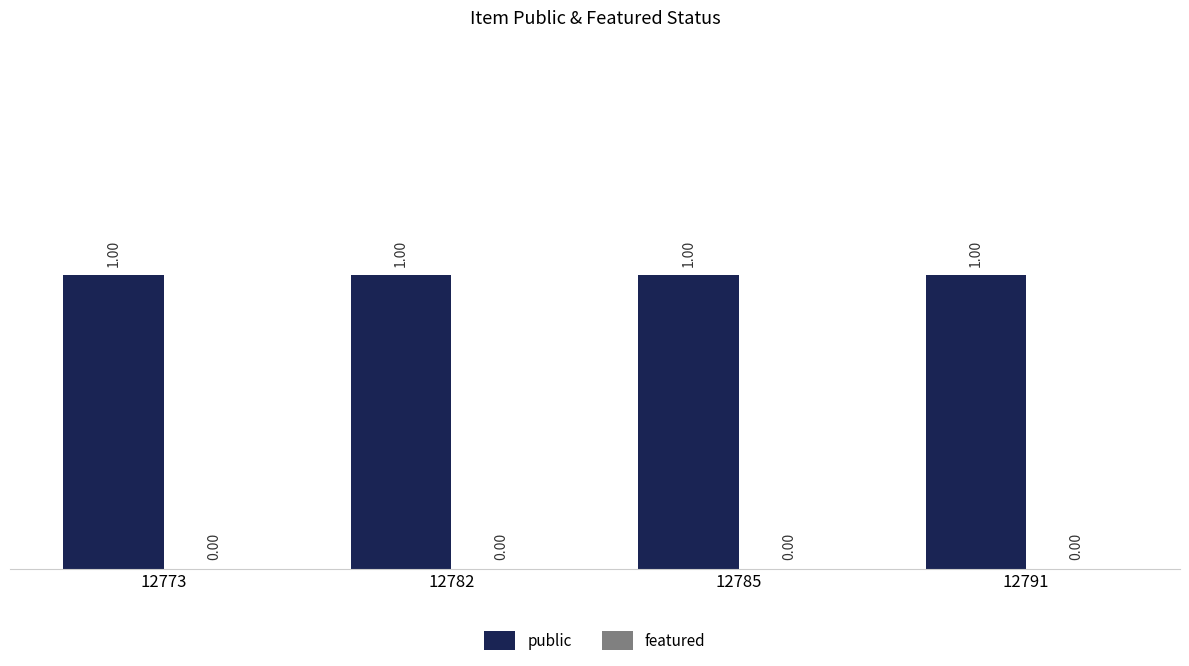

Count the number of categories in the chart.

4